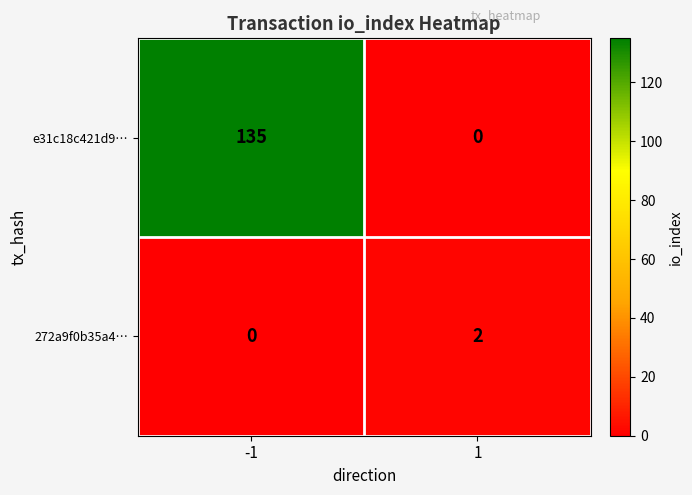

Which series has the largest total across all categories?

e31c18c421d9…